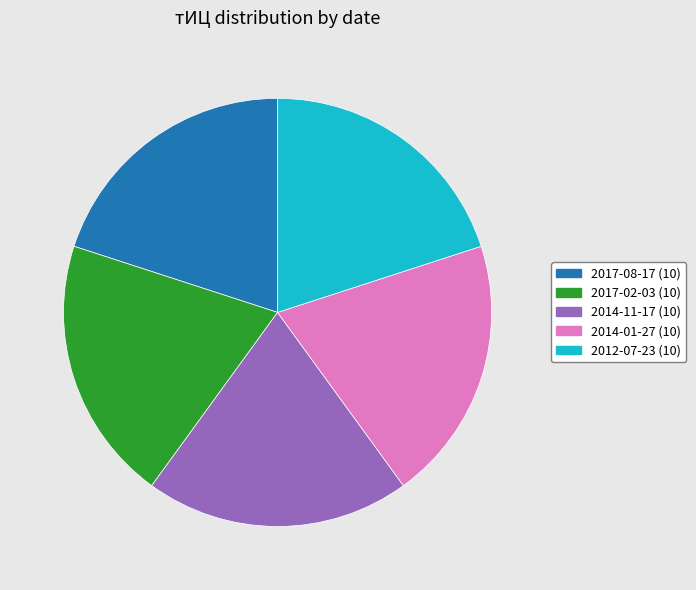

Is there a majority slice in this chart?

No